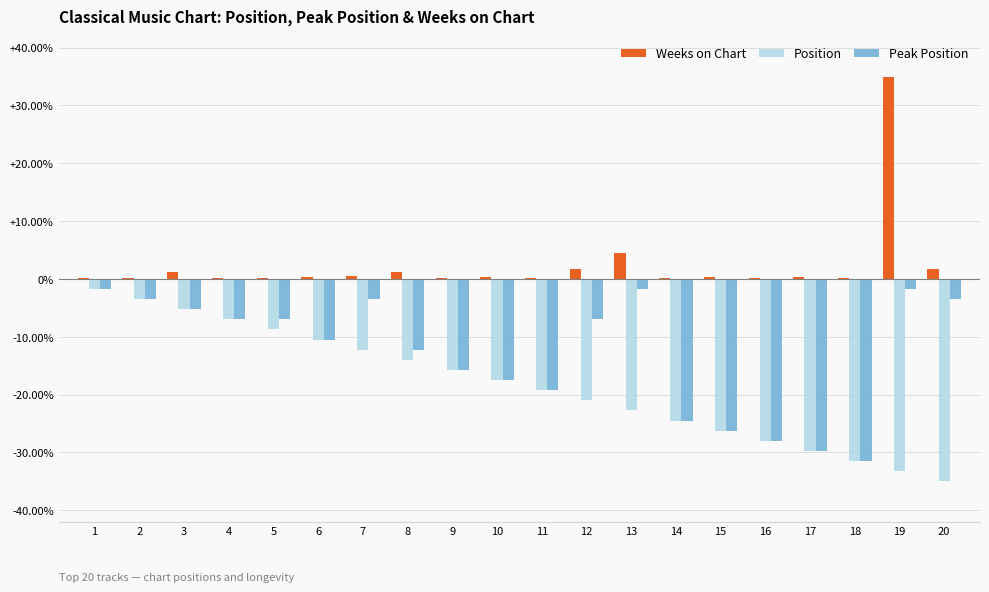

Where is Weeks on Chart nearest to the value 17?

13